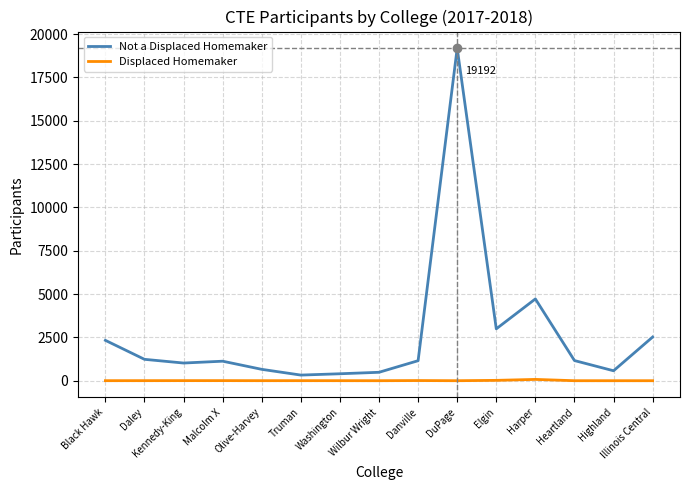

Which series has the widest spread of values?

Not a Displaced Homemaker